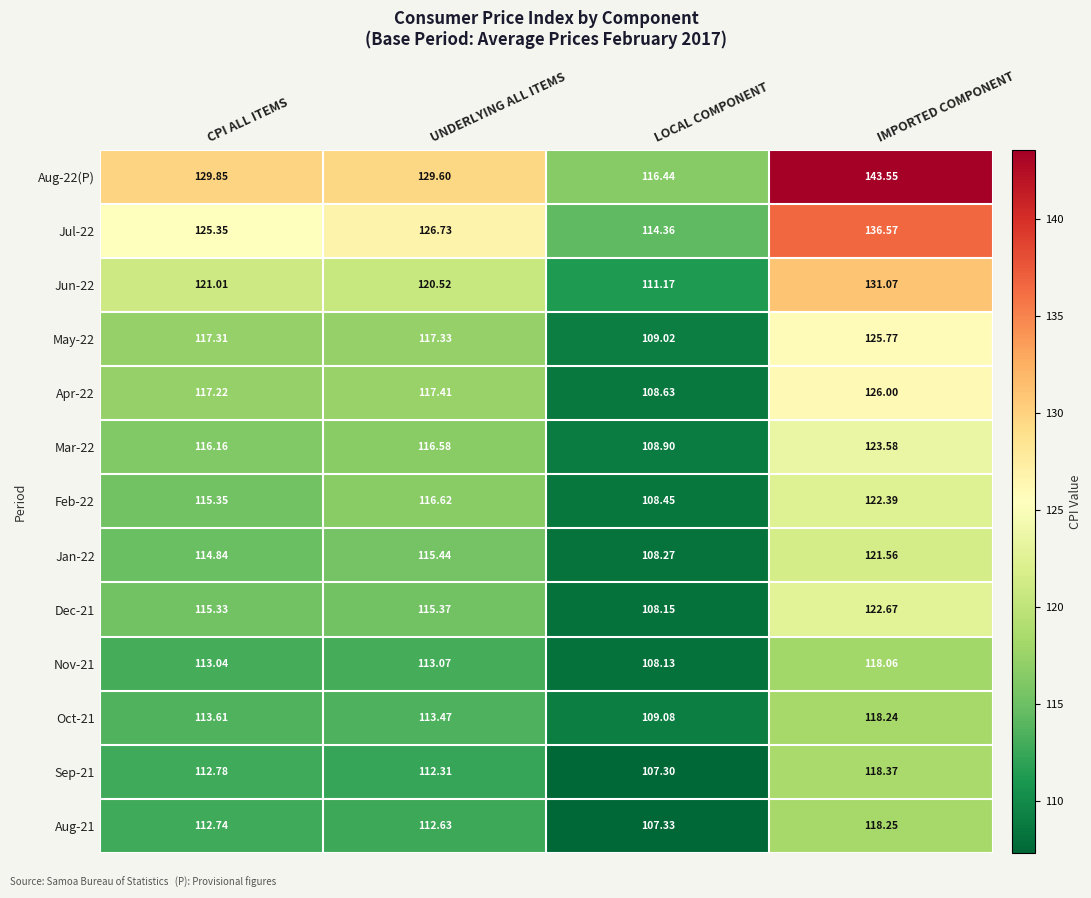

At which label does Jul-22 reach its peak?

IMPORTED COMPONENT